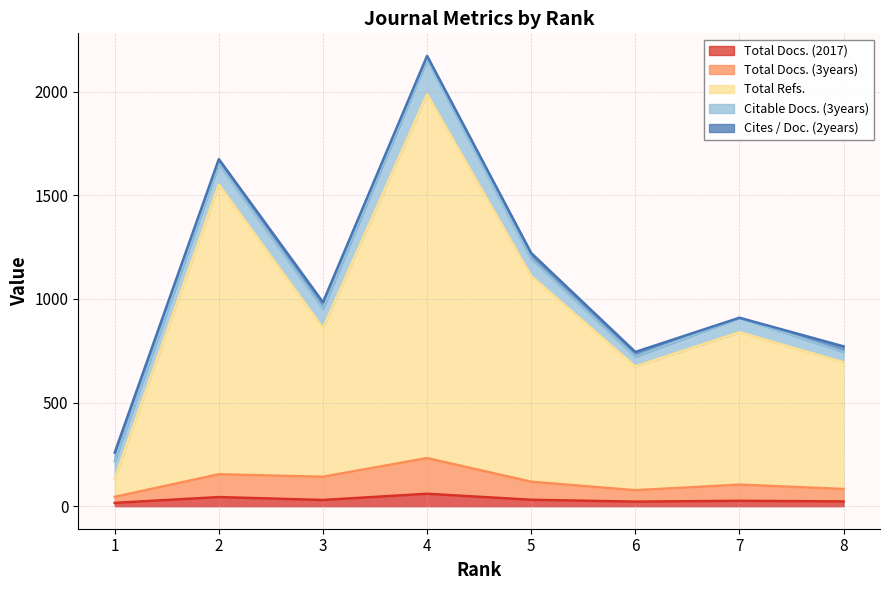

At which category is the sum across all series the highest?

4